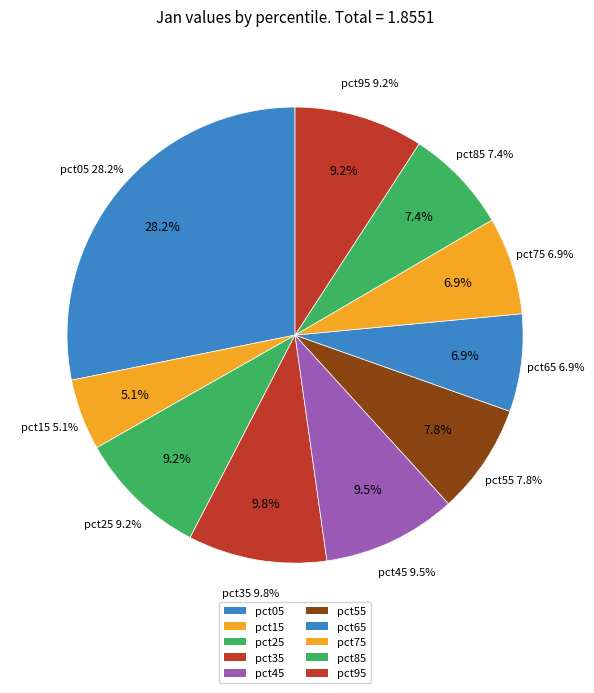

Does pct55 represent more than half of the total?

No